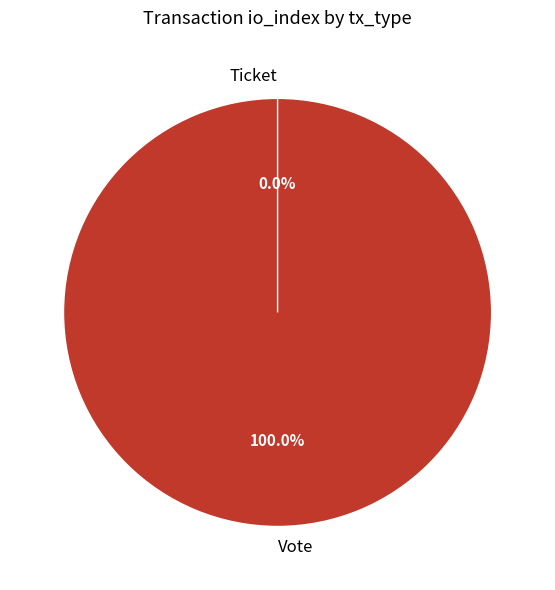

Which category has the biggest portion of the pie?

Vote